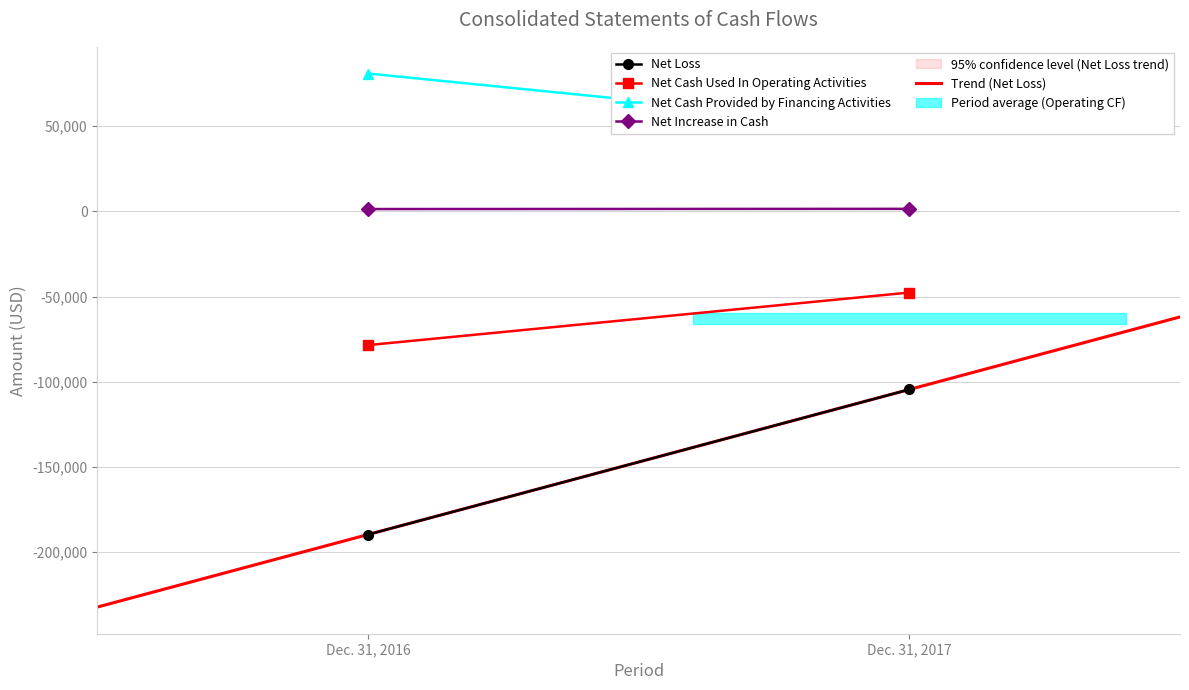

Which series changed the most between Dec. 31, 2017 and Dec. 31, 2016?

Net Loss